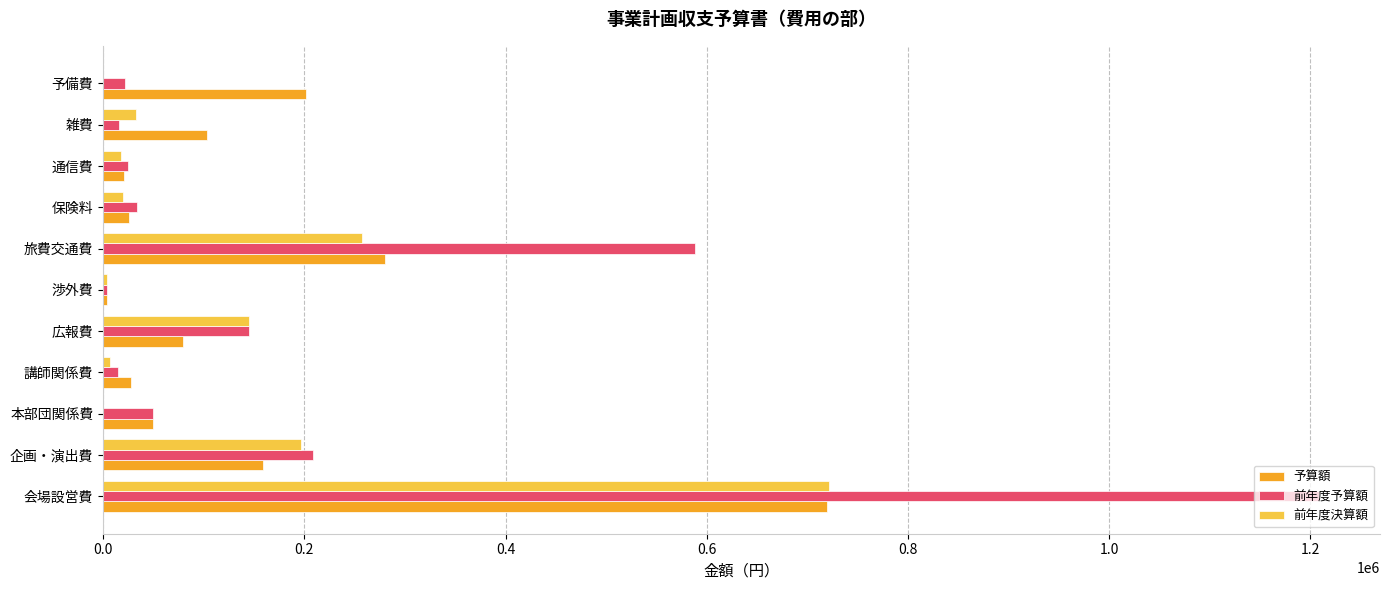

What is the sum of all 前年度予算額 values?

2316000